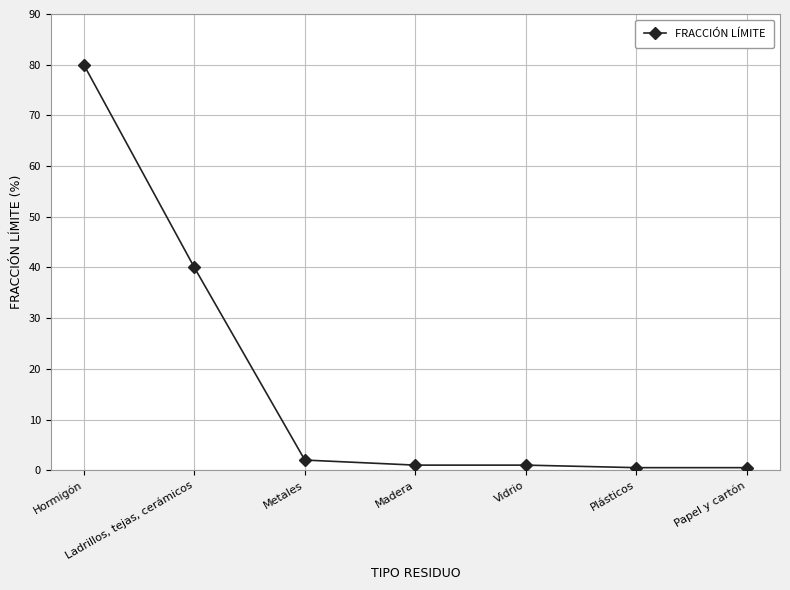

What is the sum of the values at Madera and Papel y cartón?

1.5